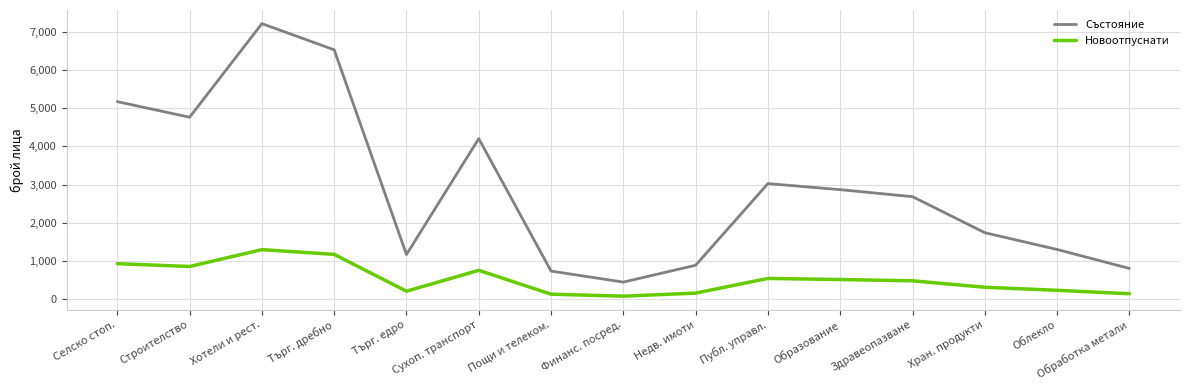

True or false: Състояние has more than 1 points higher than both neighbors.

True